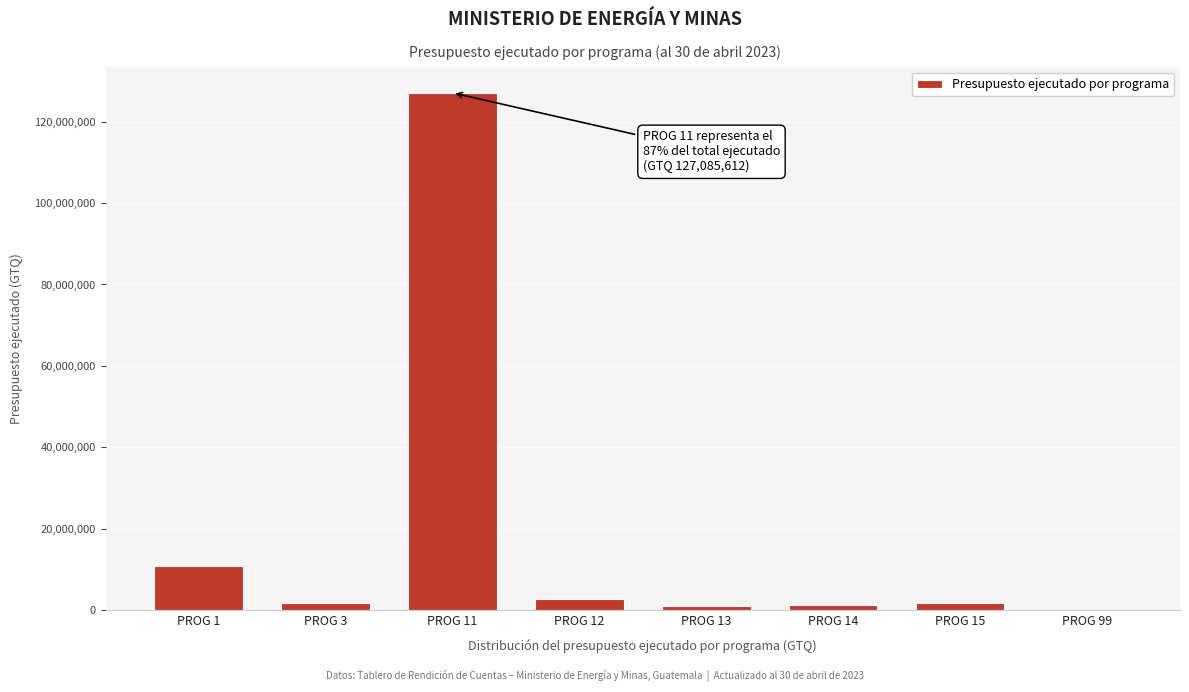

The value at PROG 99 is 79265040.0. True or false?

False